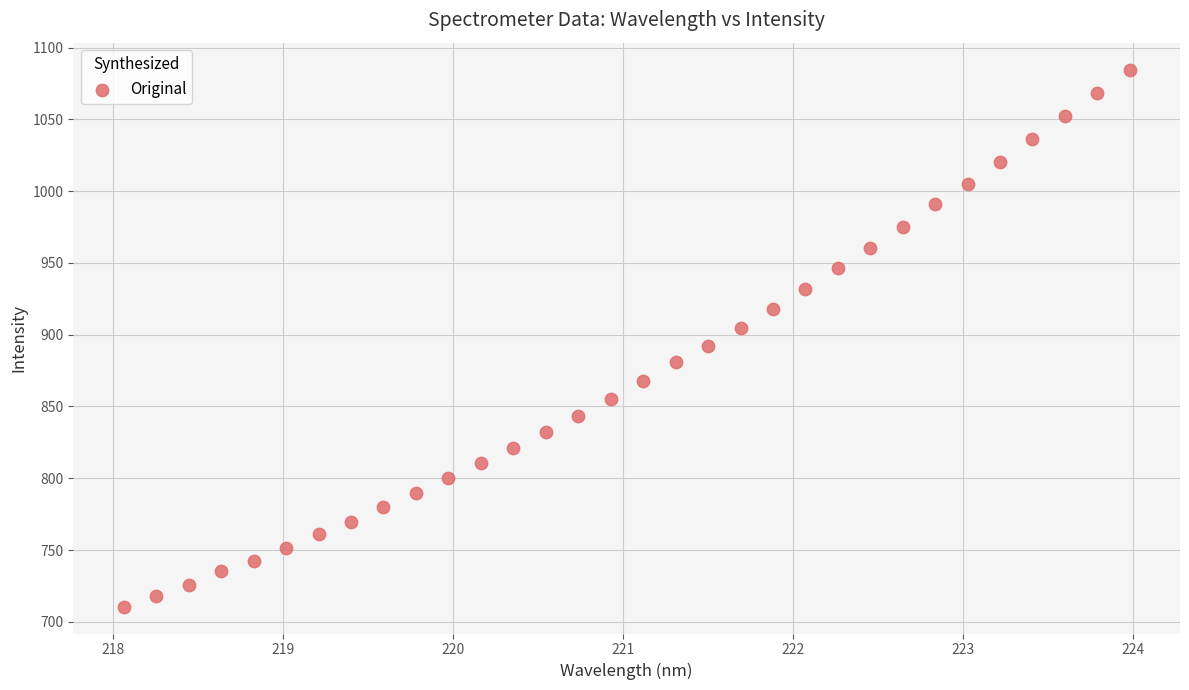

What is the range of X values (max minus min)?

5.9